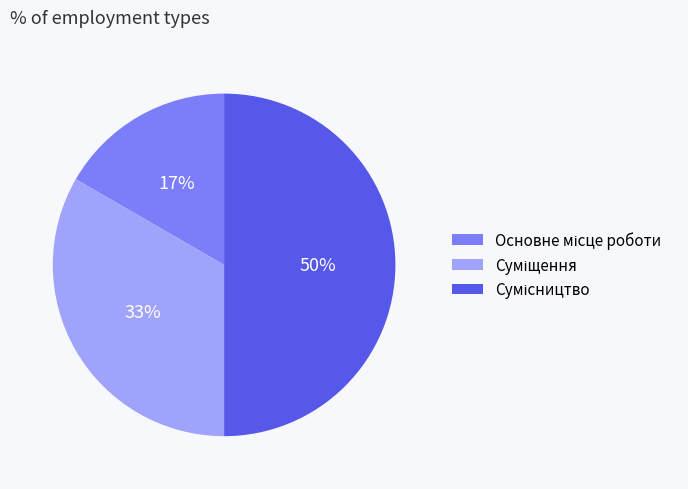

How many segments does this pie chart have?

3